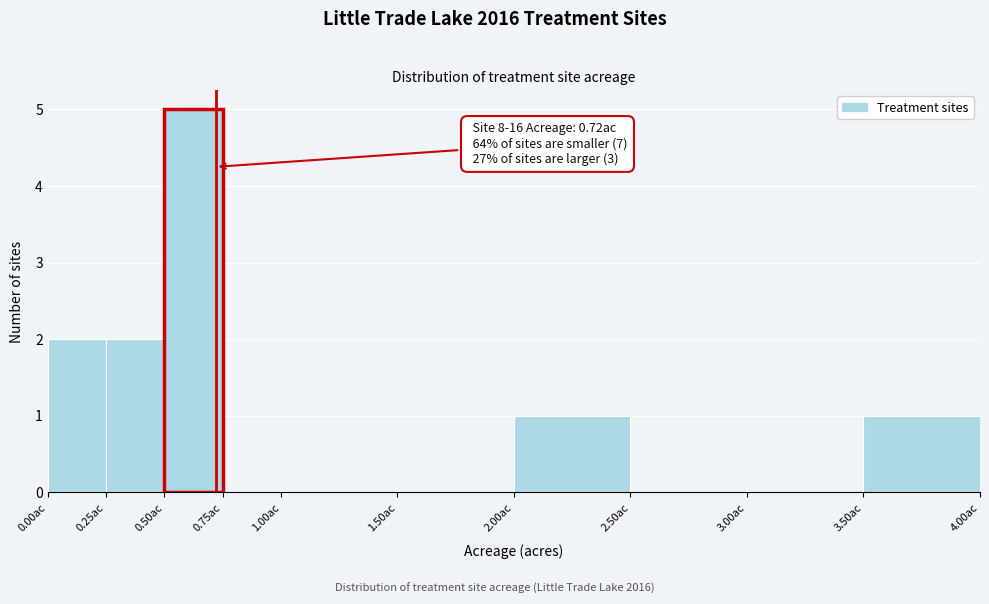

Which range on the x-axis has the tallest bar?

0.50 to 0.75